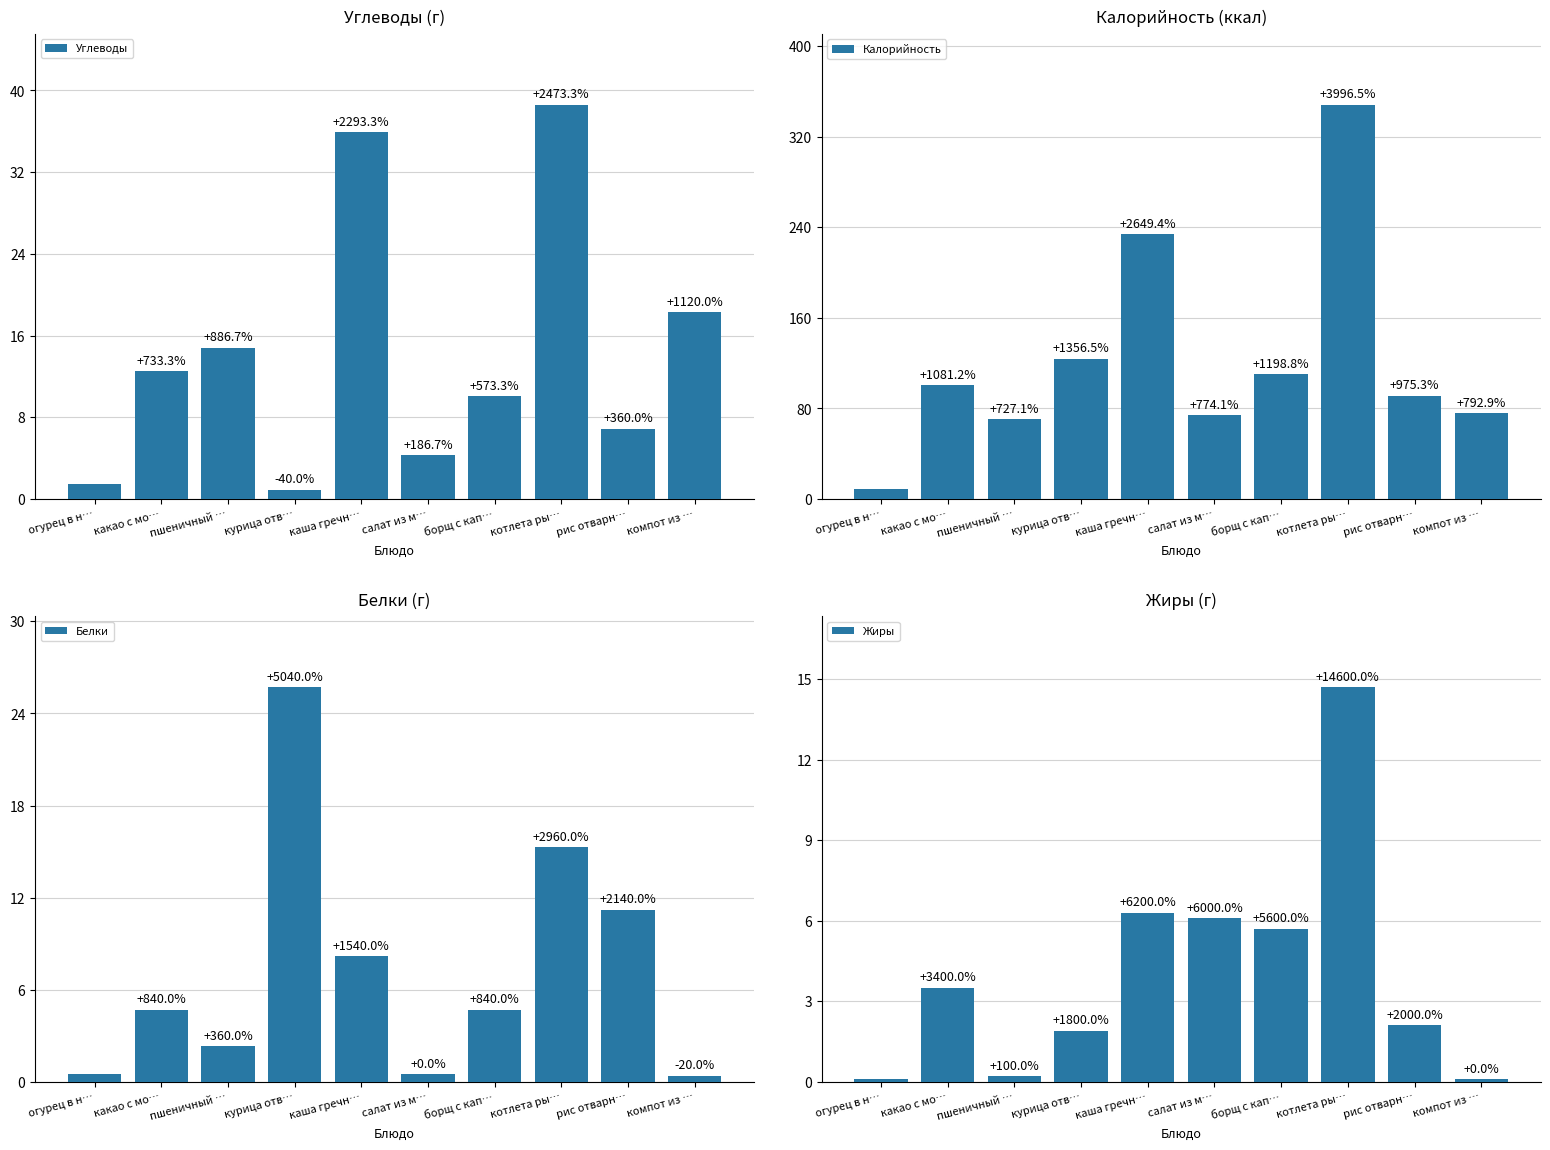

Which has a higher value, компот из … or салат из м…?

компот из …